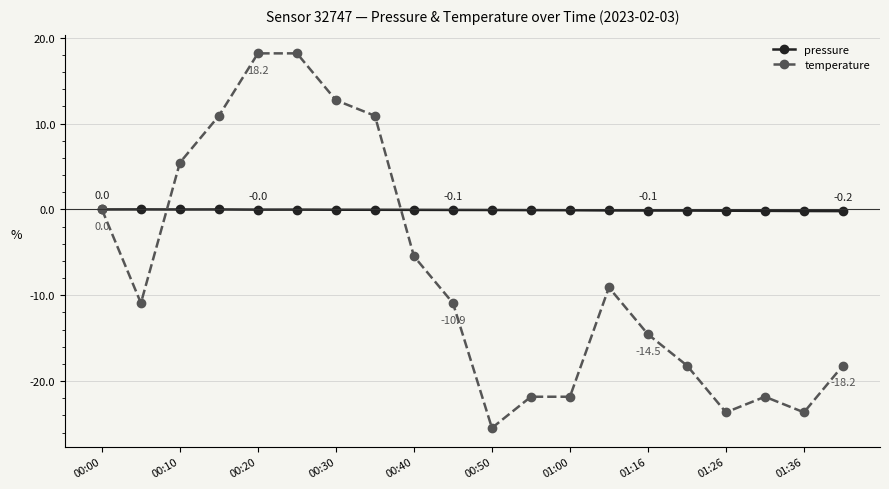

How many lines are shown in the chart?

2